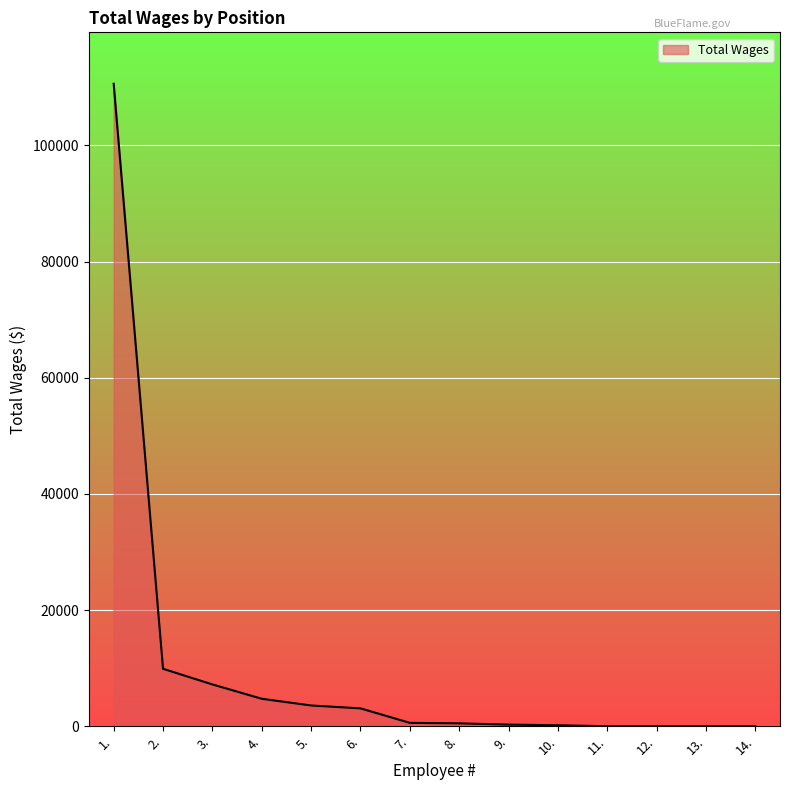

Which has a higher value, 6. or 11.?

6.